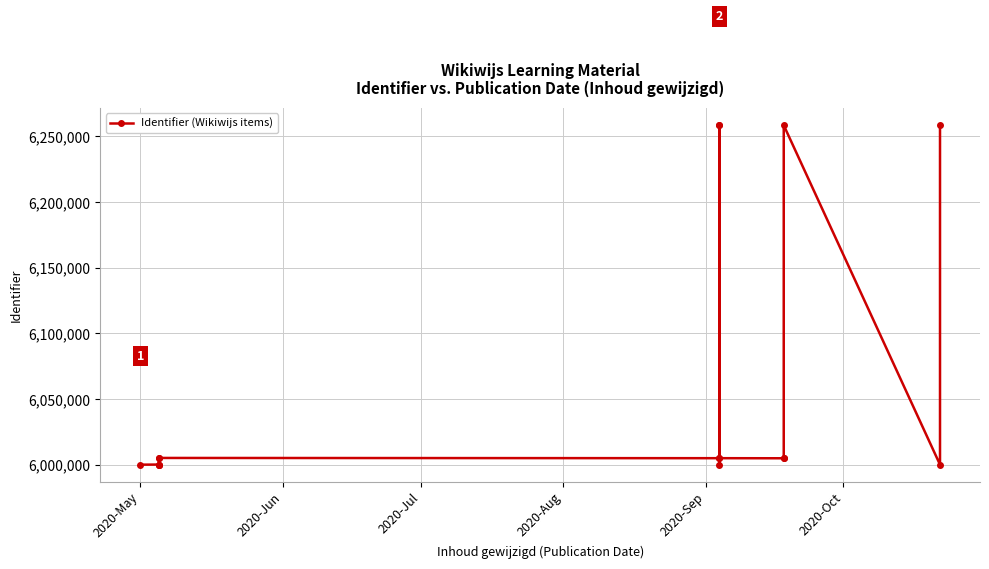

The value at 2020-Aug is 6000143. True or false?

True